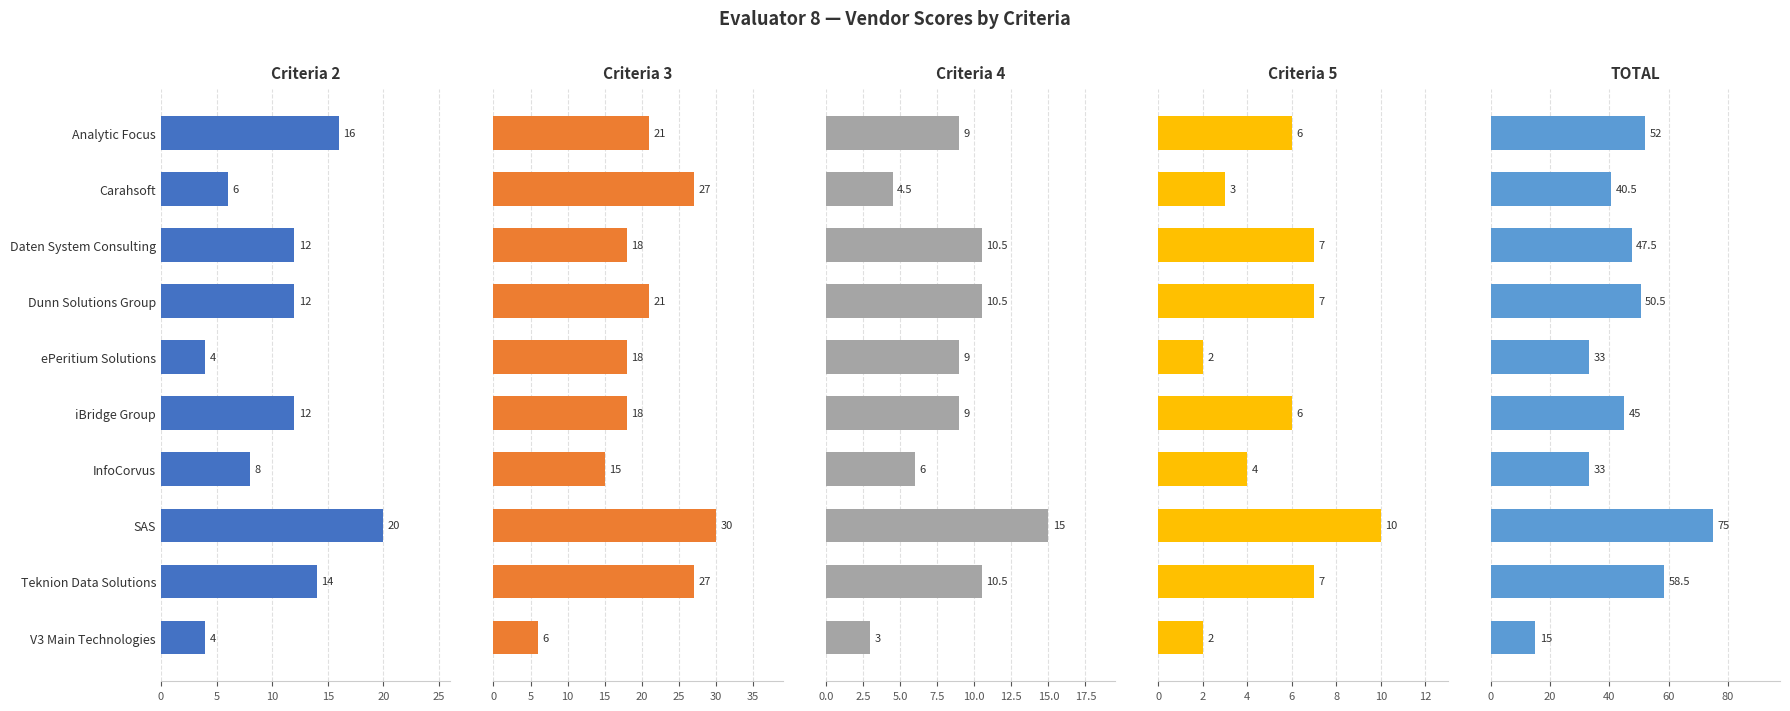

Reading right to left, transcribe all the data shown in this chart.

Criteria 2: 4.0	14.0	20.0	8.0	12.0	4.0	12.0	12.0	6.0	16.0
Criteria 3: 6.0	27.0	30.0	15.0	18.0	18.0	21.0	18.0	27.0	21.0
Criteria 4: 3.0	10.5	15.0	6.0	9.0	9.0	10.5	10.5	4.5	9.0
Criteria 5: 2.0	7.0	10.0	4.0	6.0	2.0	7.0	7.0	3.0	6.0
TOTAL: 15.0	58.5	75.0	33.0	45.0	33.0	50.5	47.5	40.5	52.0